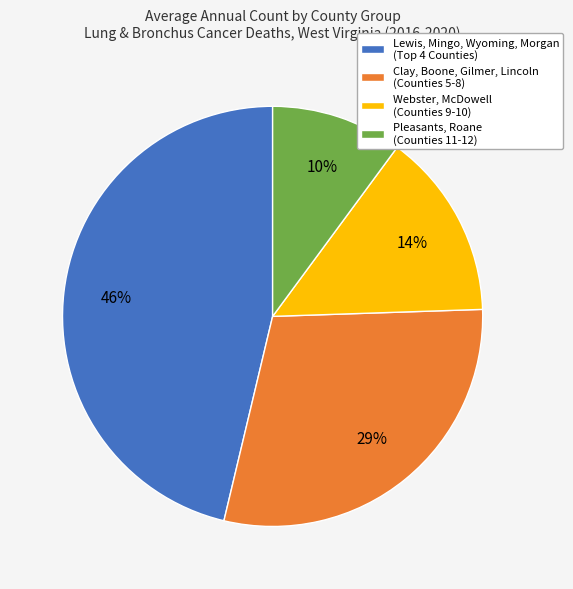

To the nearest percent, what portion does Clay, Boone, Gilmer, Lincoln (Counties 5-8) represent?

29%